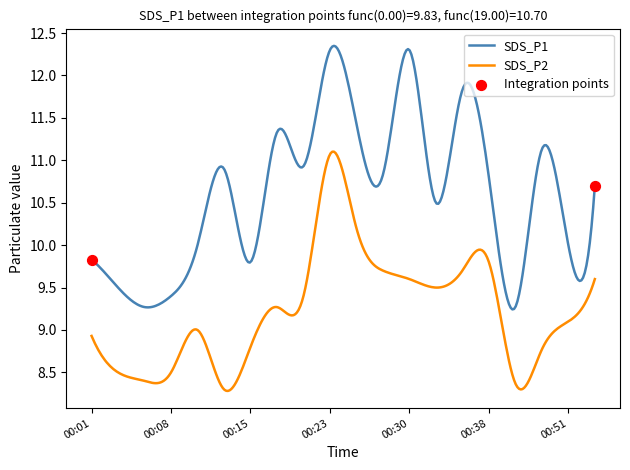

What is the difference between the maximum and minimum values in the SDS_P2 series?

2.8